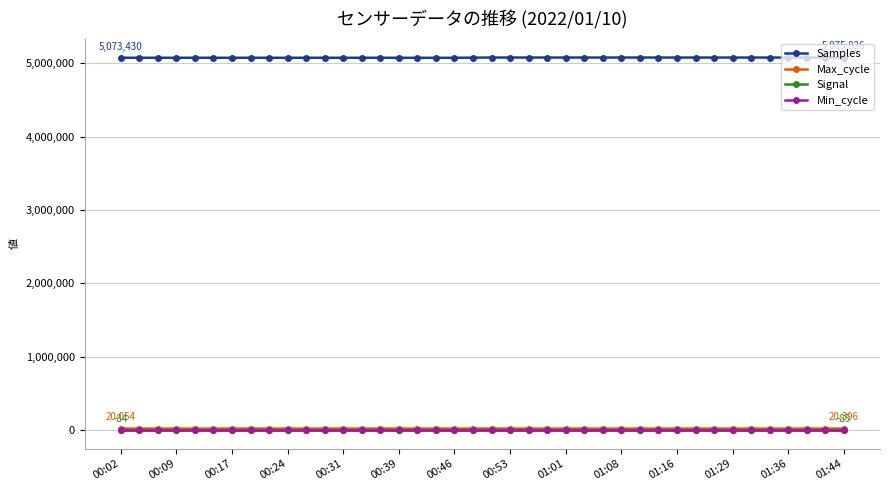

Which series has the largest range (max minus min)?

Samples